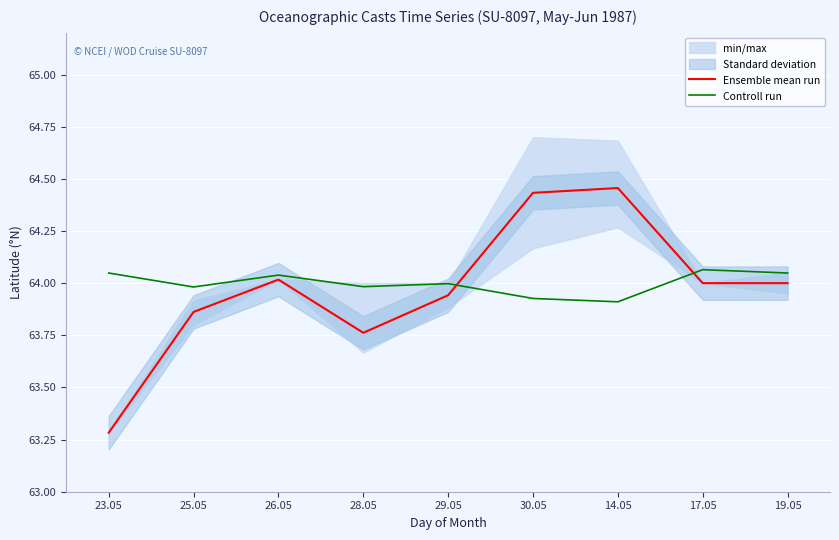

What is the approximate value of Ensemble mean run at 19.05?

64.0